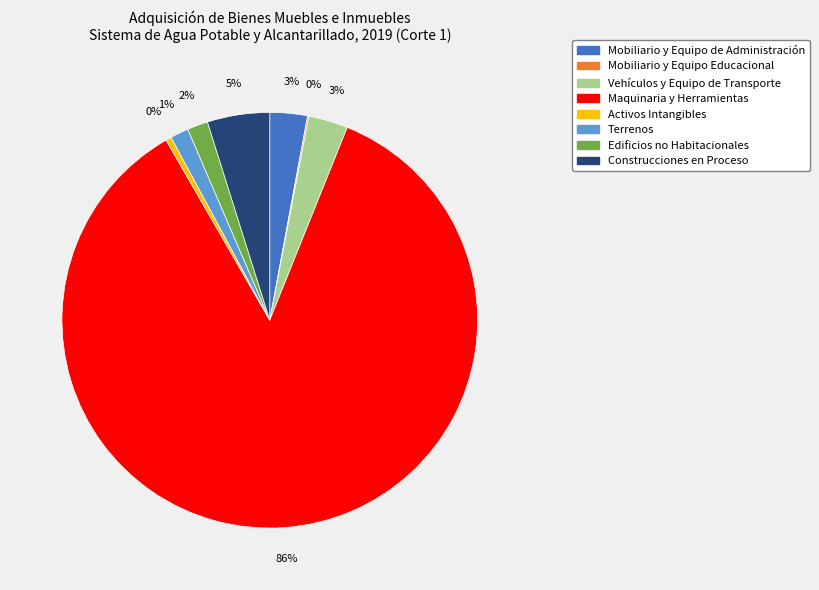

Which has a higher value, Mobiliario y Equipo de Administración or Construcciones en Proceso?

Construcciones en Proceso